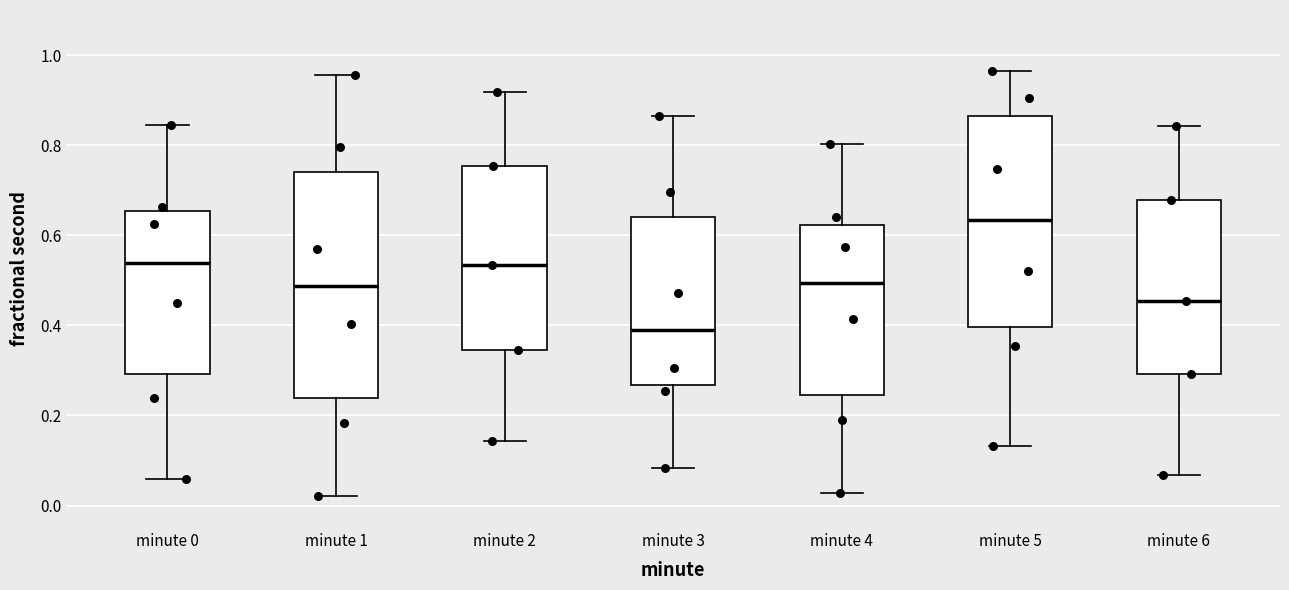

Which box is the tallest, from its lower edge to its upper edge?

minute 1